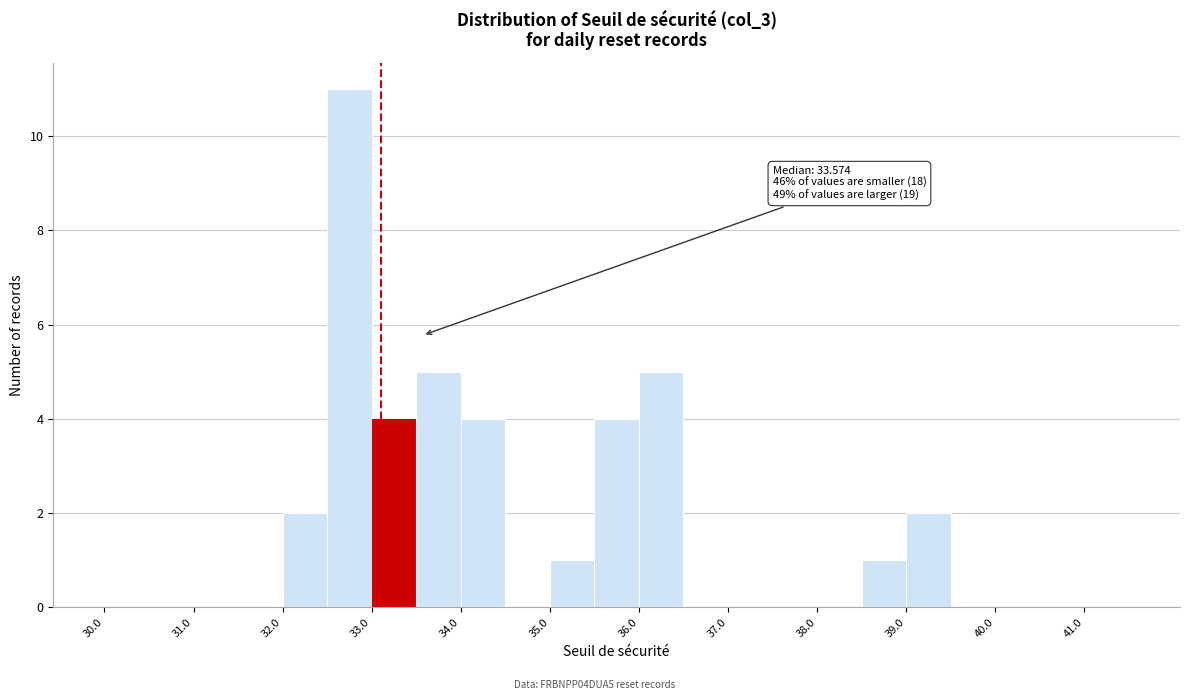

Which range on the x-axis has the tallest bar?

32.5 to 33.0